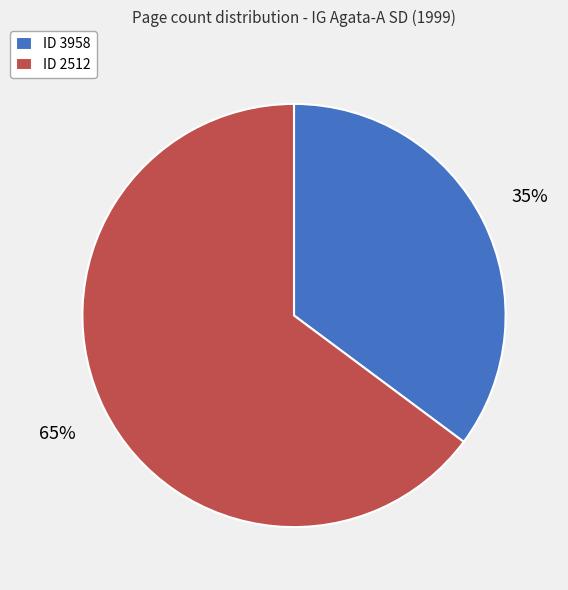

To the nearest percent, what portion does ID 3958 represent?

35%